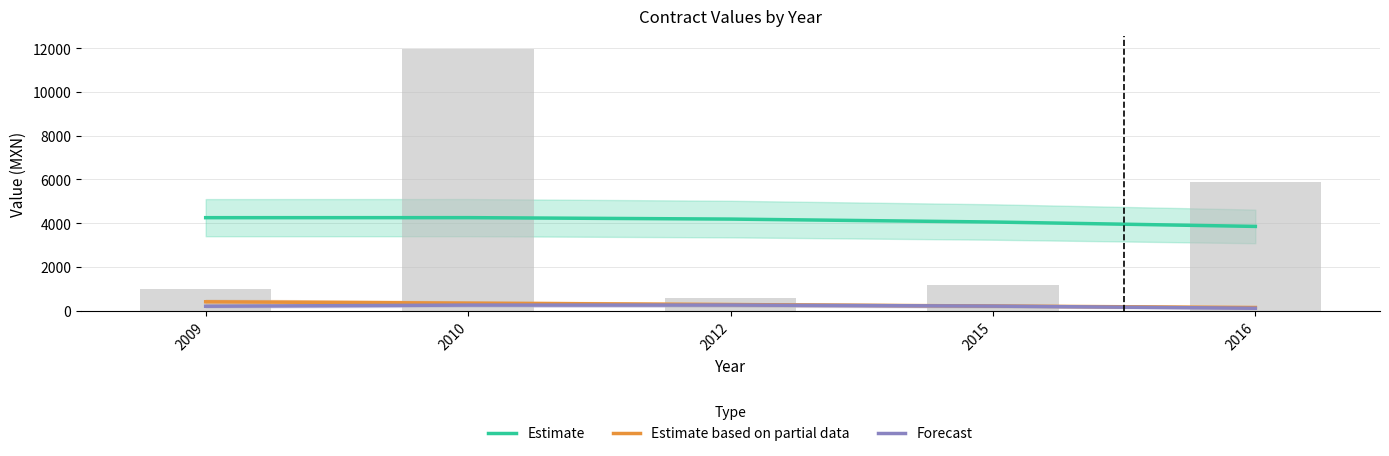

Which series has the largest total across all categories?

Estimate